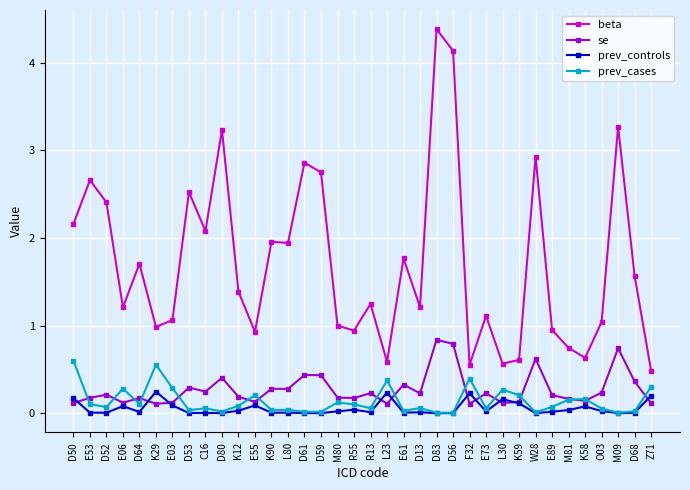

What position from the left is E89?

30